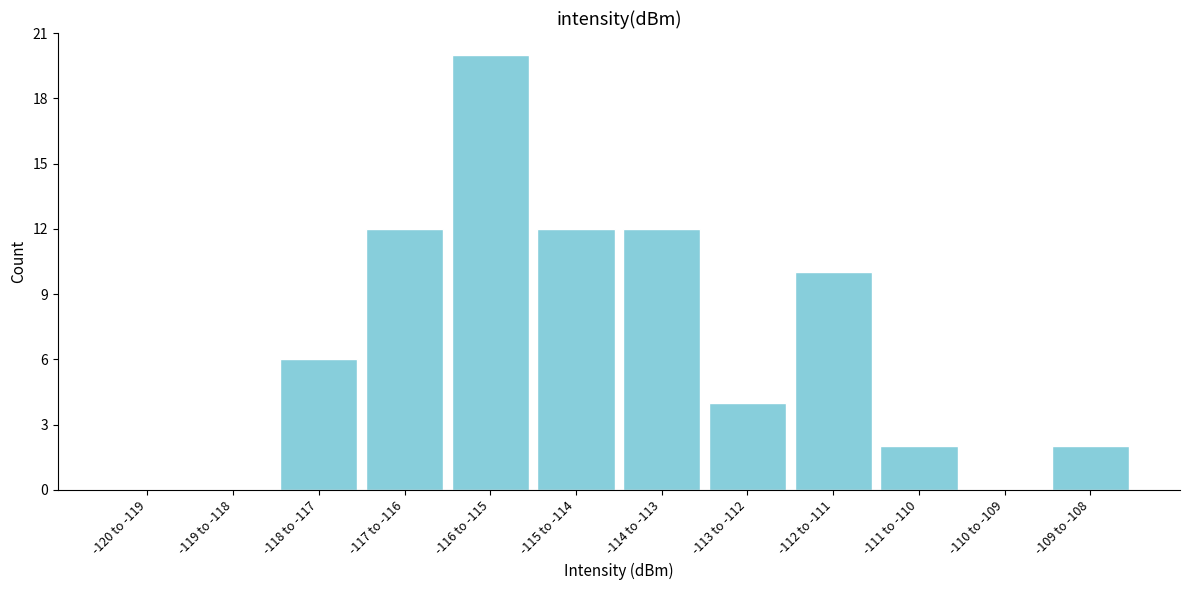

Reading left to right, extract all data points from this chart.

-120 to -119=0	-119 to -118=0	-118 to -117=6	-117 to -116=12	-116 to -115=20	-115 to -114=12	-114 to -113=12	-113 to -112=4	-112 to -111=10	-111 to -110=2	-110 to -109=0	-109 to -108=2